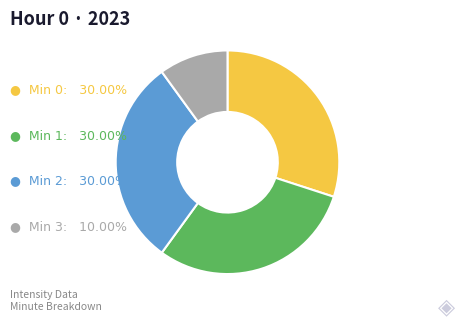

Does any single category account for the majority?

No